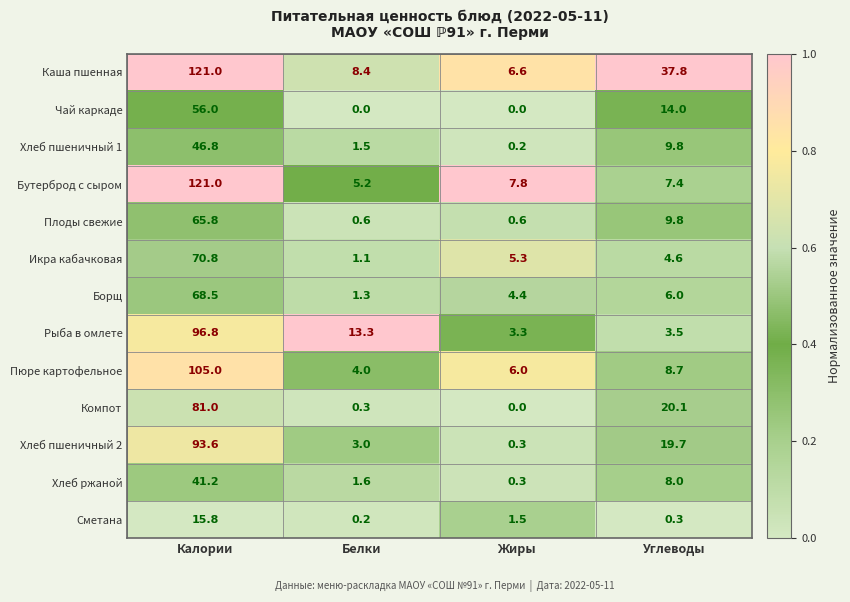

What is the maximum value shown in the chart?

121.0